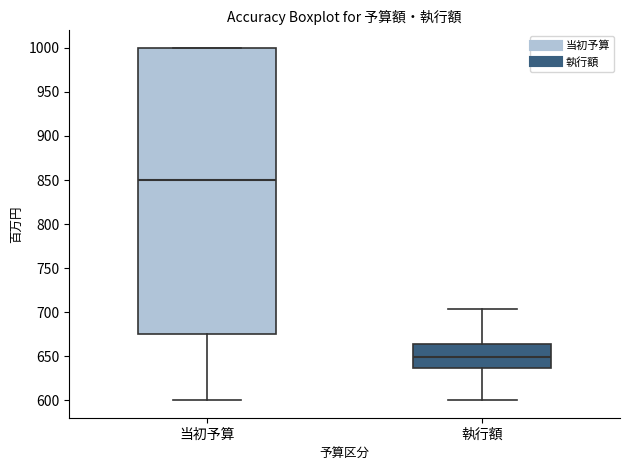

Where is the upper edge of the box for 執行額 on the y-axis? The values are not printed on the chart, so give them approximately, as read against the axis.

665